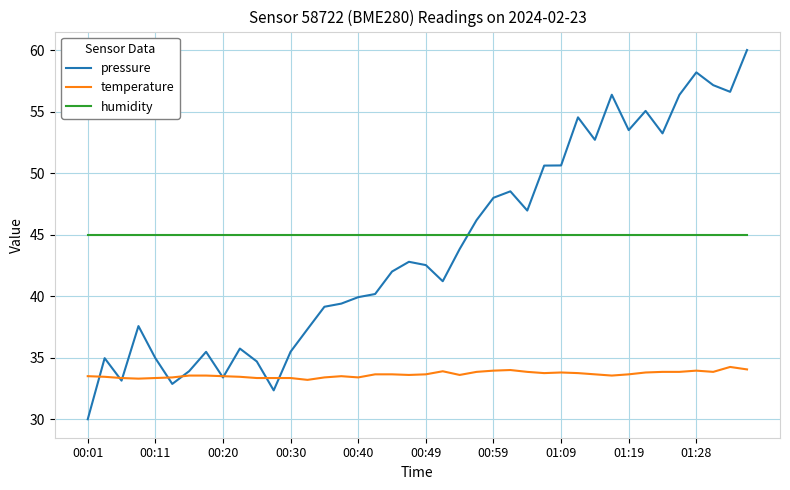

True or false: temperature and humidity intersect in this chart.

False